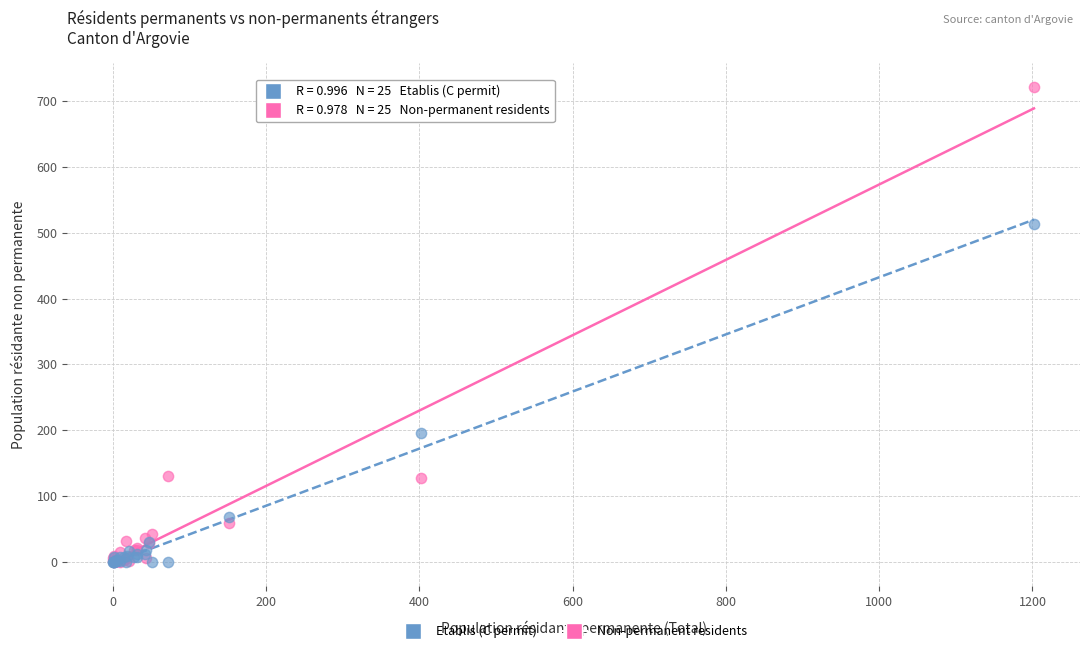

Across all series, what Y value is closest to 361?

514